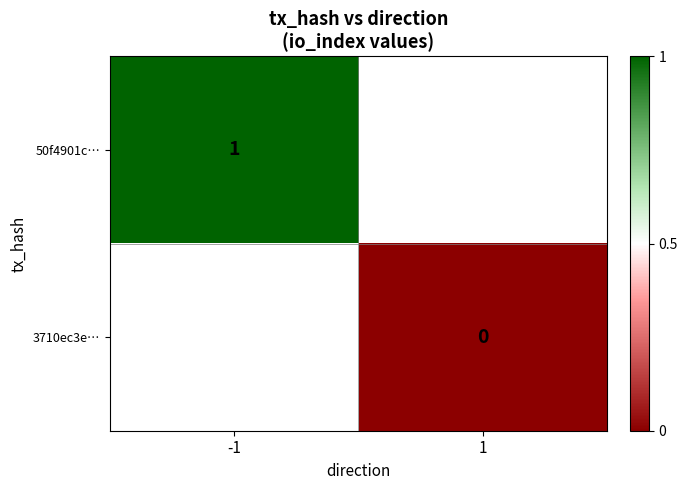

Is the value of 3710ec3e… at 1 greater than the value of 50f4901c… at -1?

No